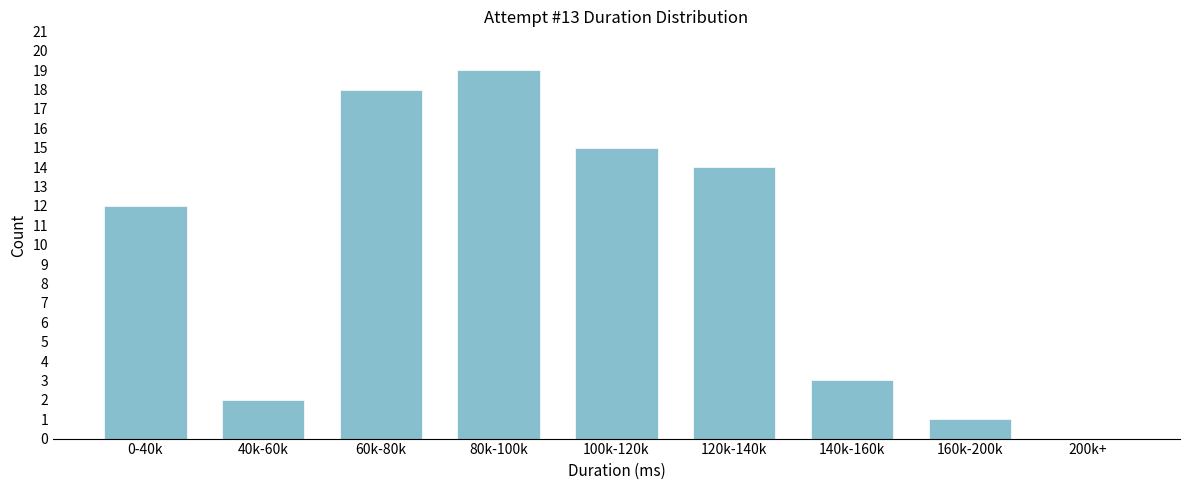

Reading right to left, list all the values displayed in this chart.

200k+=0	160k-200k=1	140k-160k=3	120k-140k=14	100k-120k=15	80k-100k=19	60k-80k=18	40k-60k=2	0-40k=12